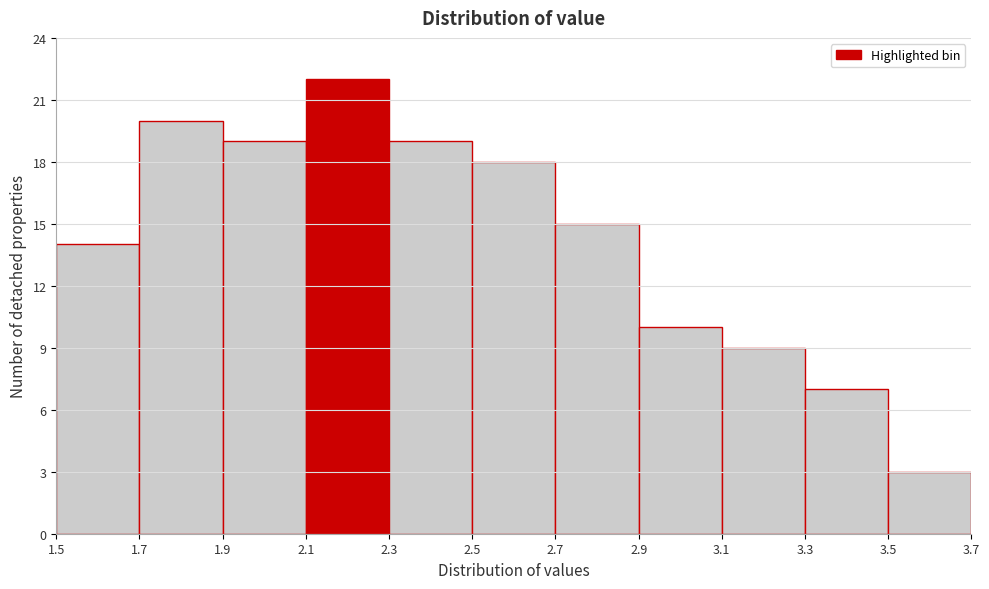

Which range on the x-axis has the tallest bar?

2.1 to 2.3